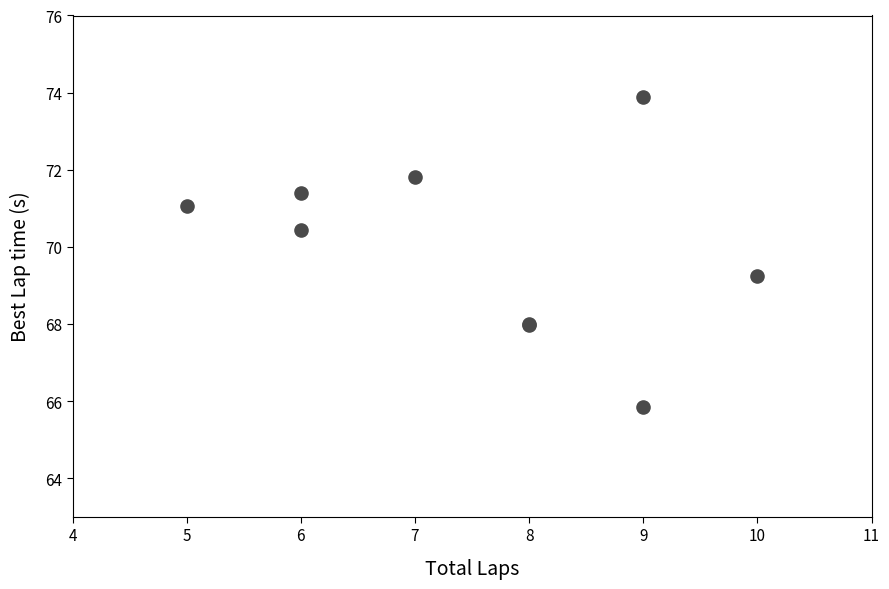

What Y value in the scatter plot is closest to 69?

69.3